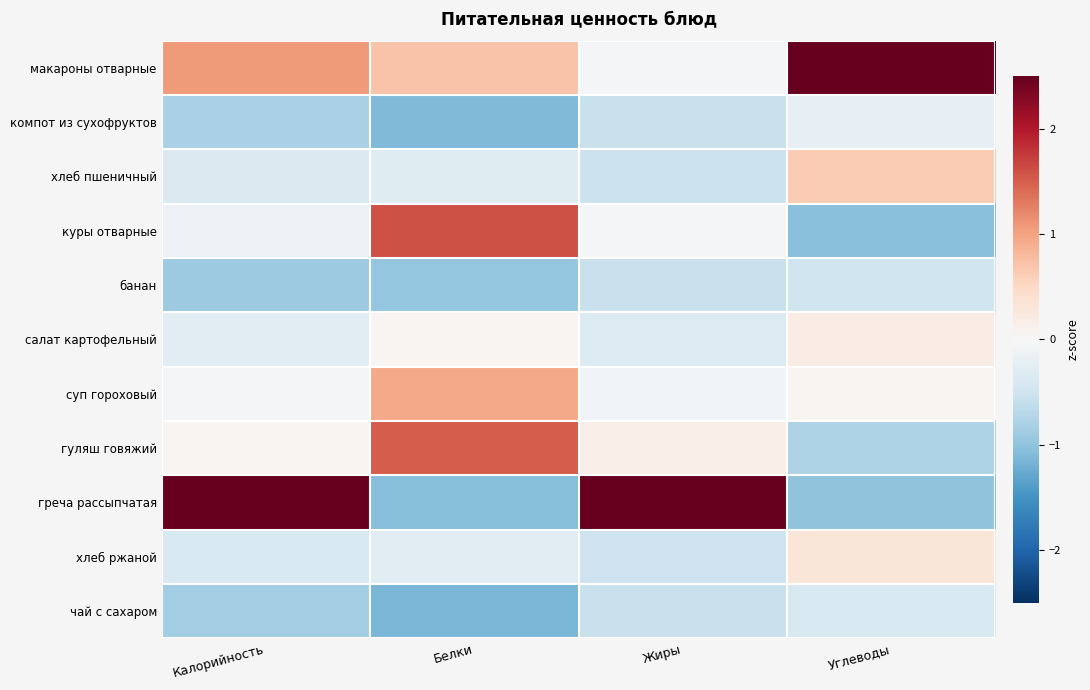

Reading left to right, extract all data points from this chart.

макароны отварные: Калорийность=1.1	Белки=0.7	Жиры=-0.0	Углеводы=2.7
компот из сухофруктов: Калорийность=-0.8	Белки=-1.1	Жиры=-0.6	Углеводы=-0.2
хлеб пшеничный: Калорийность=-0.4	Белки=-0.3	Жиры=-0.5	Углеводы=0.6
куры отварные: Калорийность=-0.2	Белки=1.6	Жиры=-0.0	Углеводы=-1.0
банан: Калорийность=-0.9	Белки=-1.0	Жиры=-0.6	Углеводы=-0.5
салат картофельный: Калорийность=-0.3	Белки=0.0	Жиры=-0.3	Углеводы=0.2
суп гороховый: Калорийность=-0.0	Белки=0.9	Жиры=-0.1	Углеводы=0.0
гуляш говяжий: Калорийность=0.1	Белки=1.5	Жиры=0.2	Углеводы=-0.8
греча рассыпчатая: Калорийность=2.7	Белки=-1.1	Жиры=3.1	Углеводы=-1.0
хлеб ржаной: Калорийность=-0.4	Белки=-0.3	Жиры=-0.5	Углеводы=0.3
чай с сахаром: Калорийность=-0.9	Белки=-1.1	Жиры=-0.6	Углеводы=-0.4